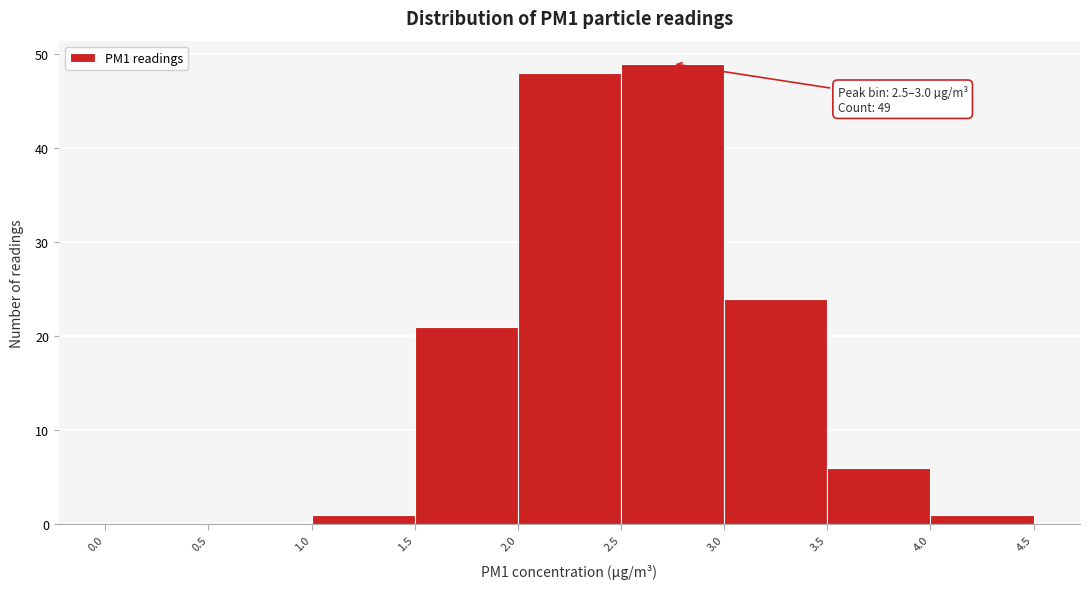

Over which range of the x-axis is the bar tallest?

2.5 to 3.0